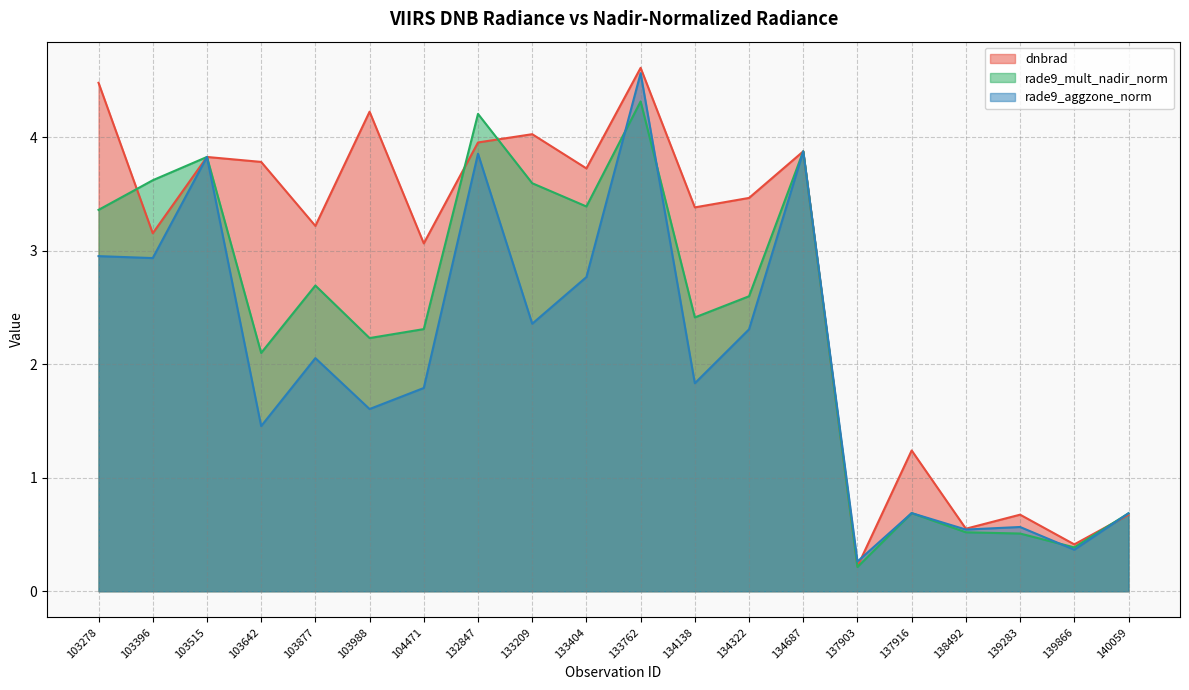

What is the sum of the rade9_aggzone_norm values at 140059 and 104471?

2.5